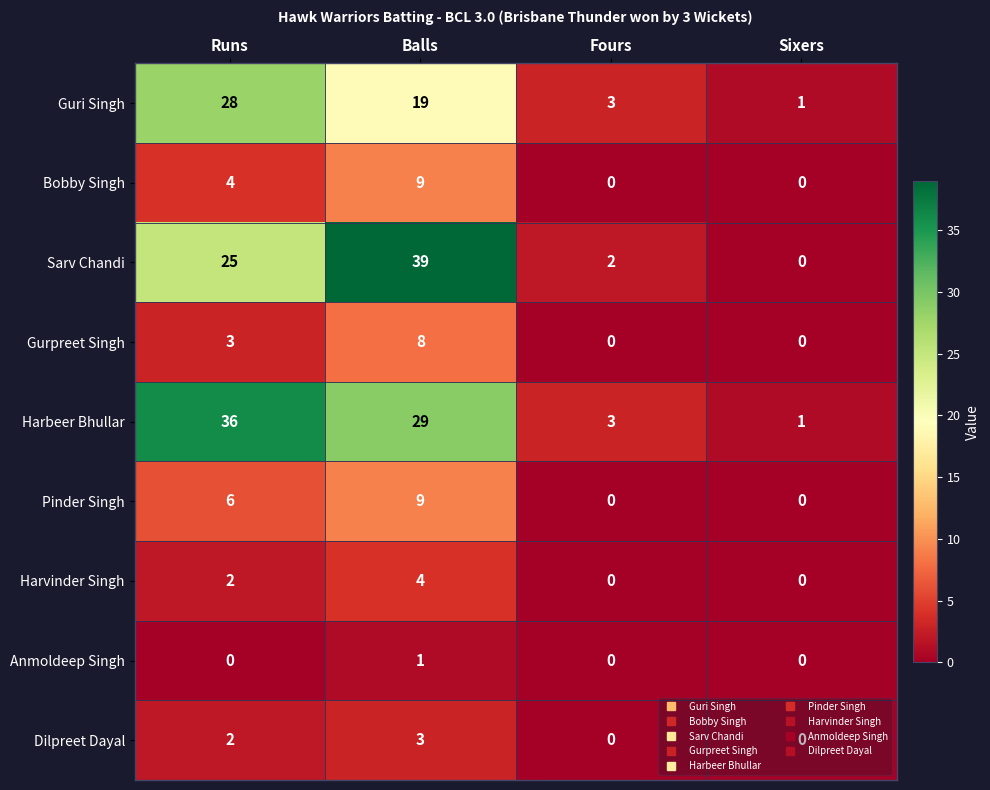

How many categories are shown in the chart?

4